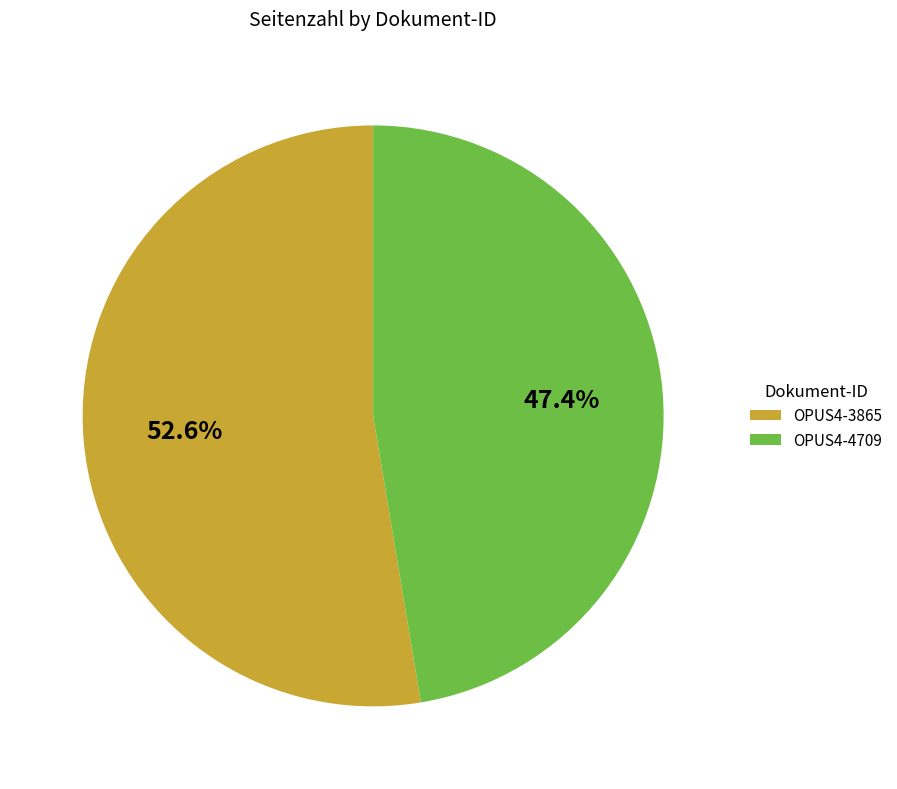

Rank the categories by value from highest to lowest.

OPUS4-3865, OPUS4-4709